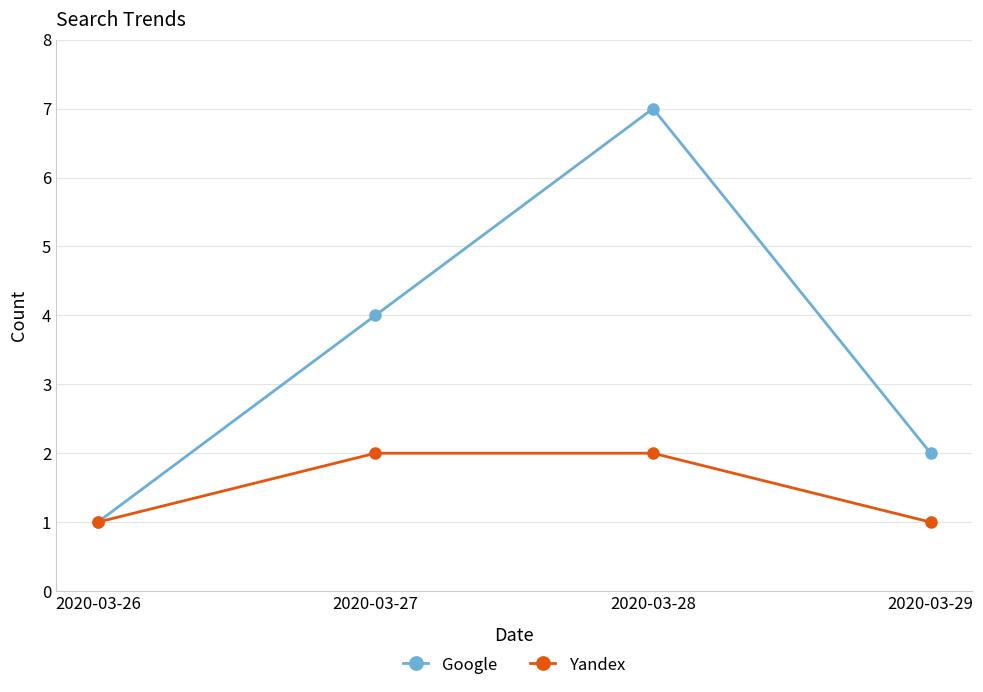

Rank the series by their average value, from lowest to highest.

Yandex, Google